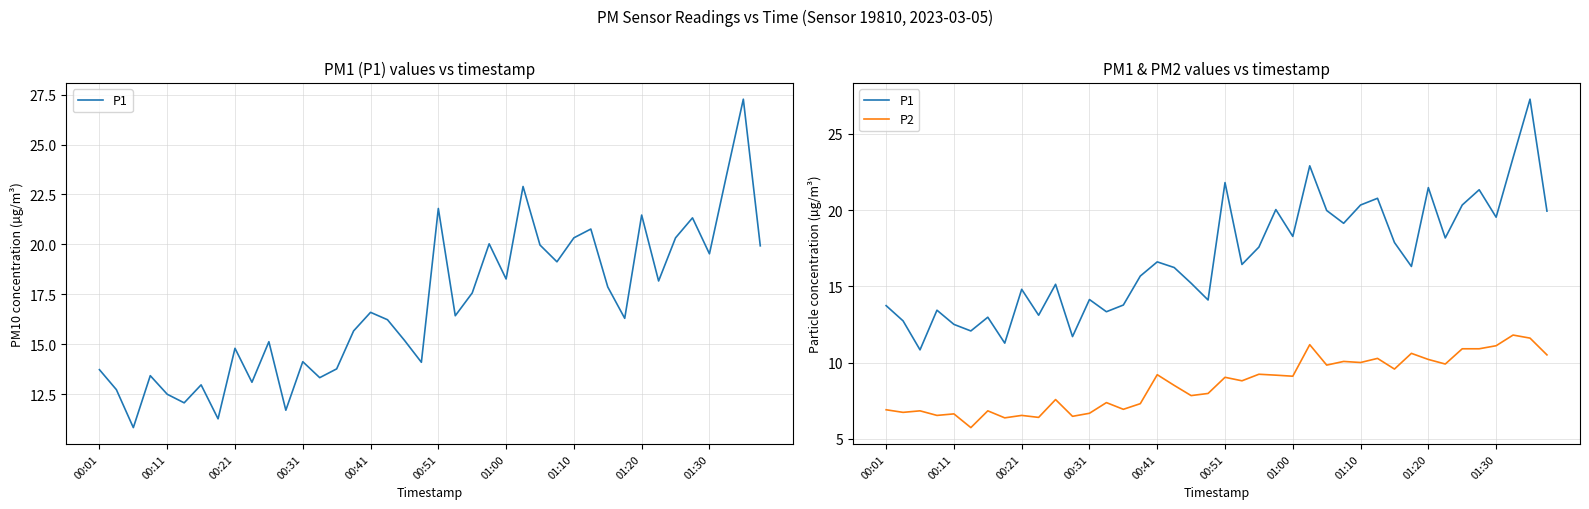

What is the difference between the maximum and minimum values in the P2 series?

6.1